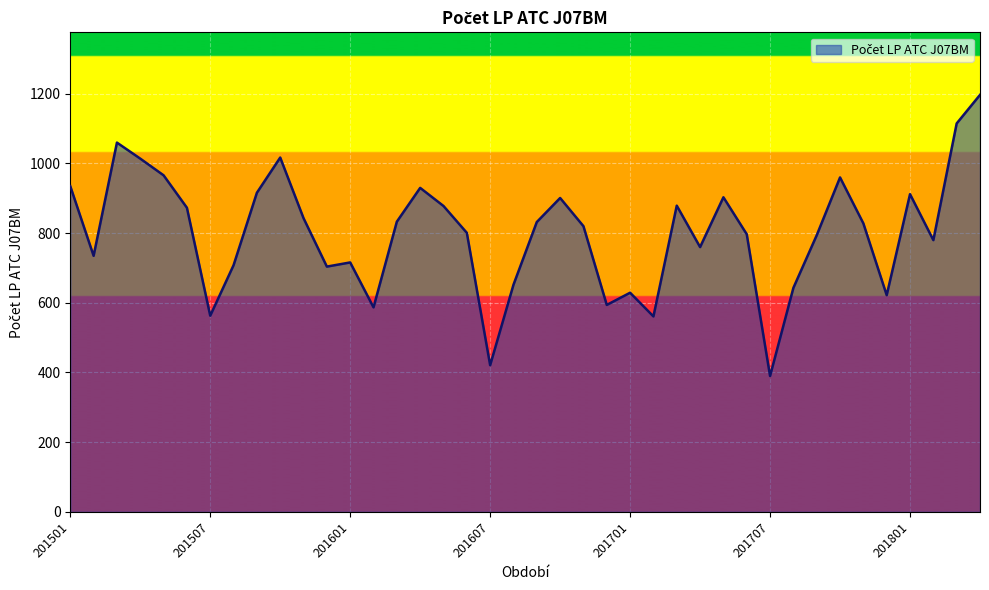

What is the greatest value displayed?

1197.0